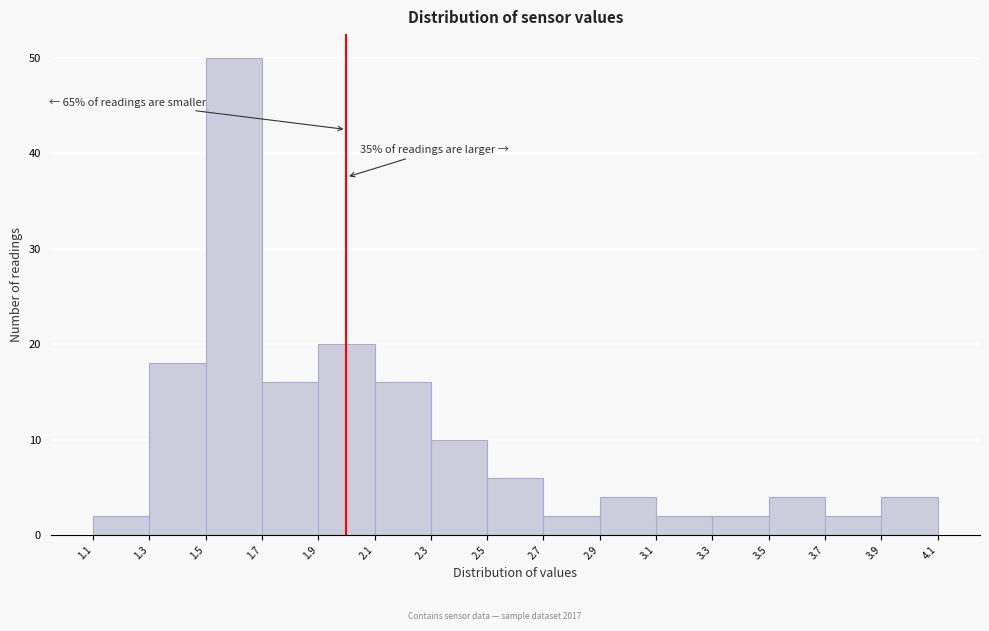

Over which range of the x-axis is the bar tallest?

1.5 to 1.7